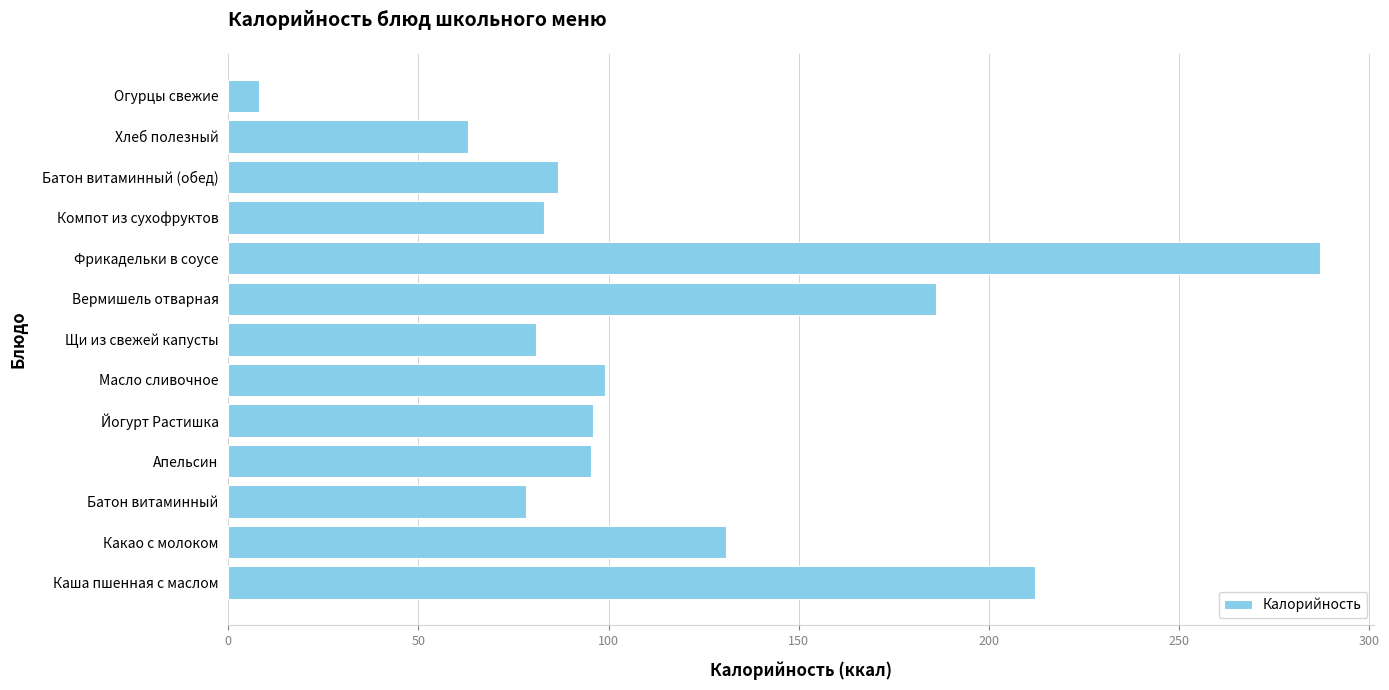

What is the change in value from Фрикадельки в соусе to Батон витаминный (обед)?

-200.2